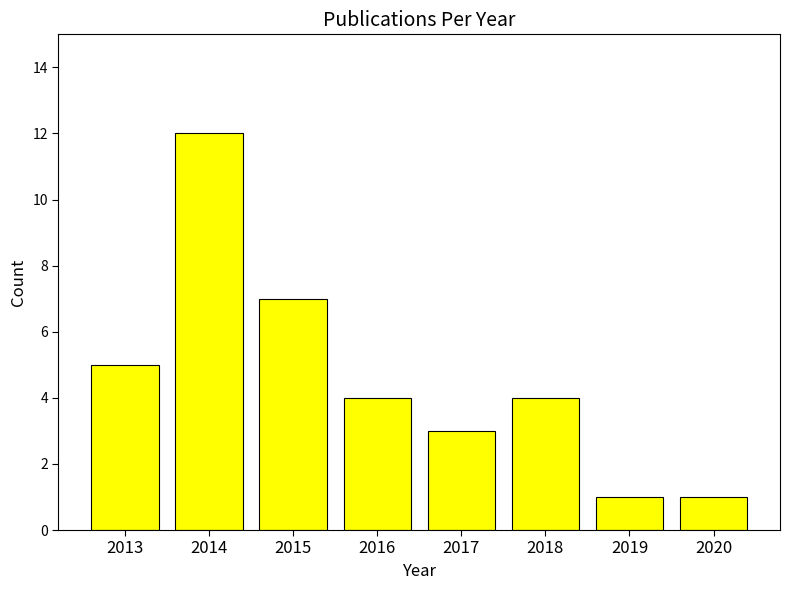

Reading left to right, list all the values displayed in this chart.

5	12	7	4	3	4	1	1